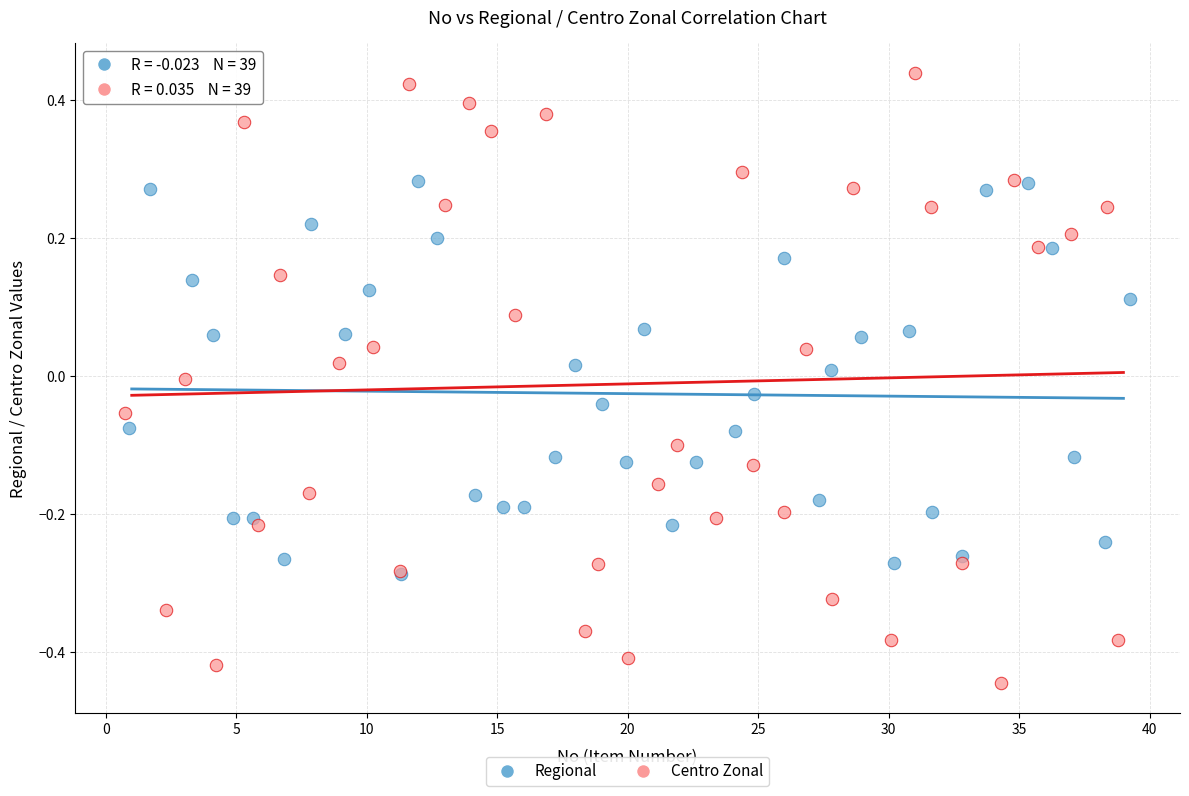

Which series contains the lowest Y value?

Centro Zonal